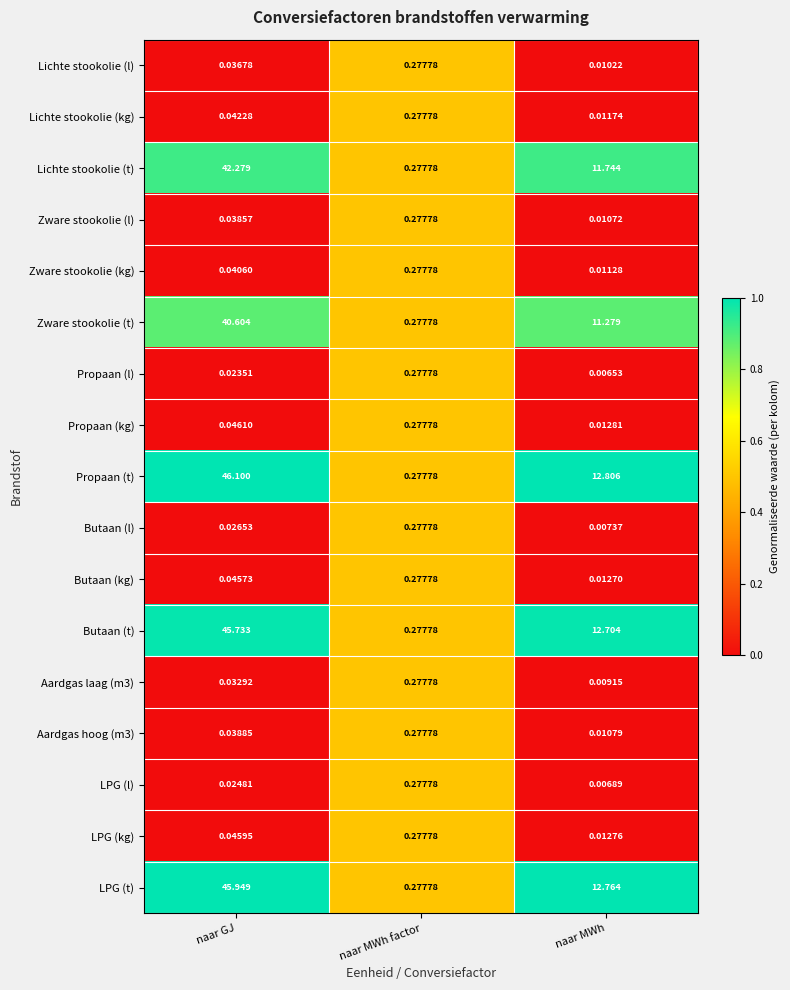

At which category does the chart reach its peak across all series?

naar GJ